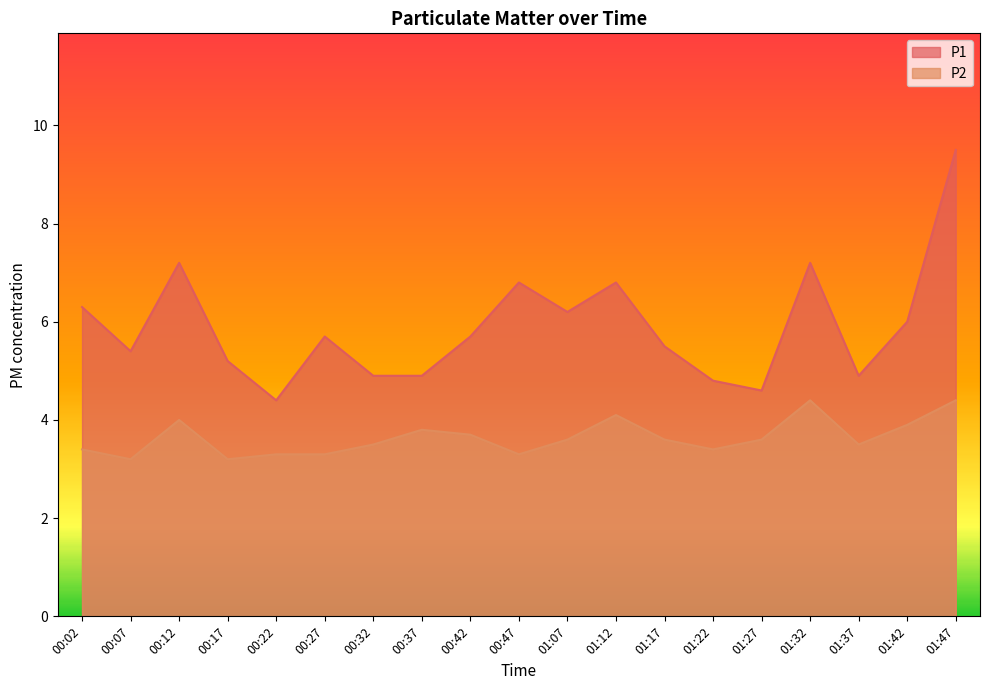

How many lines are shown in the chart?

2